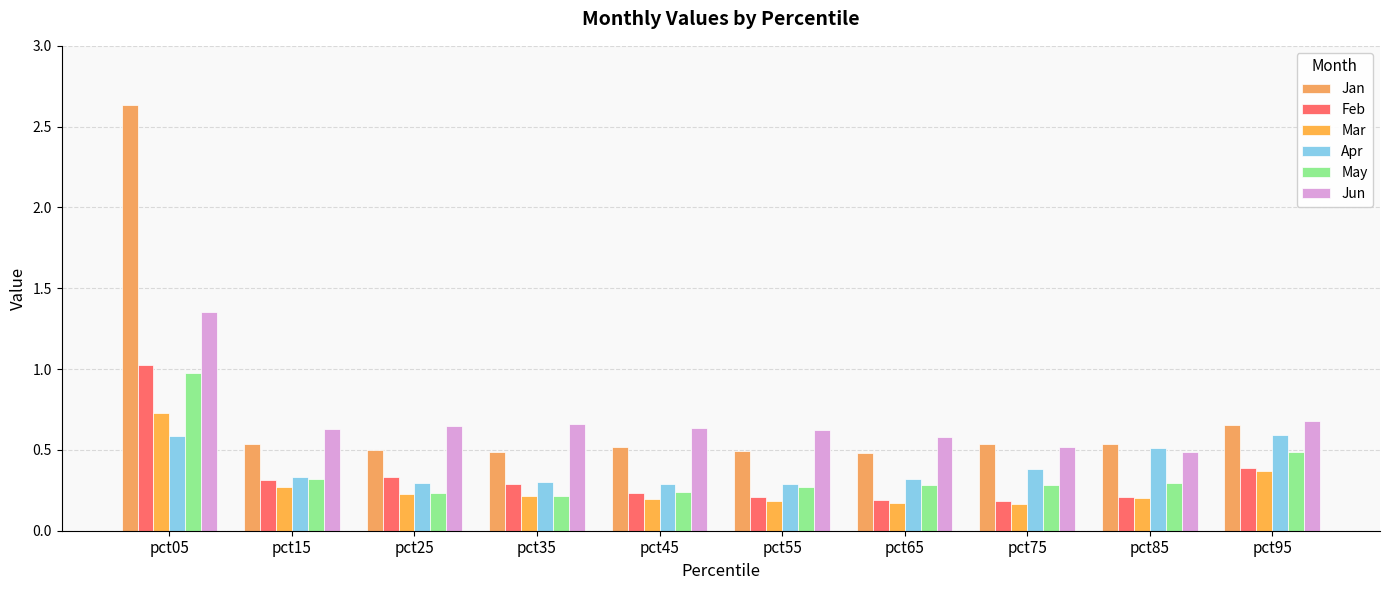

What is the value of the Feb bar at the 8th from the left?

0.2